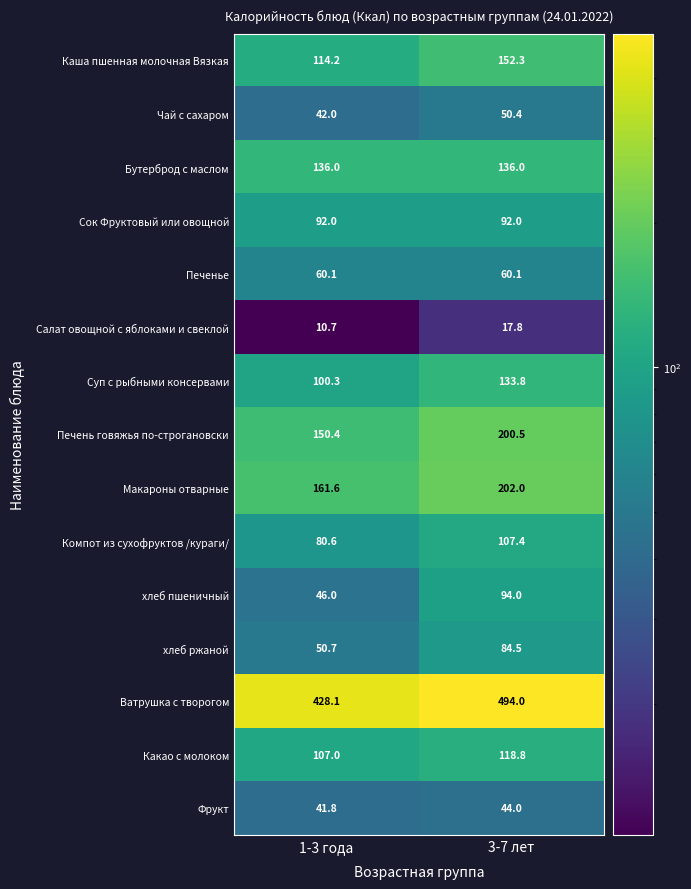

What is the sum of all Какао с молоком values?

225.8